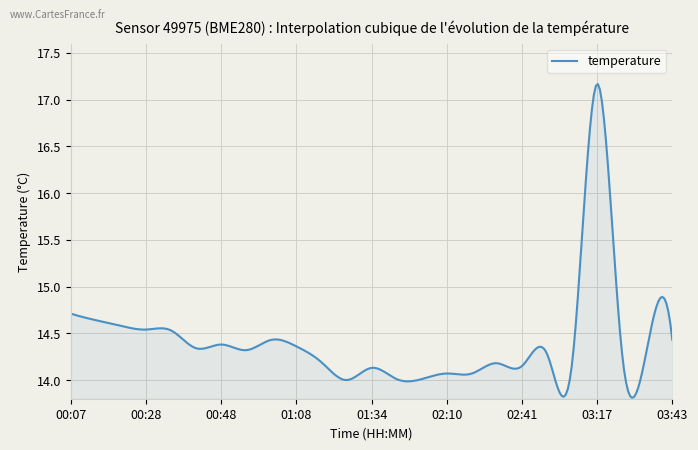

What is the greatest value displayed?

17.2